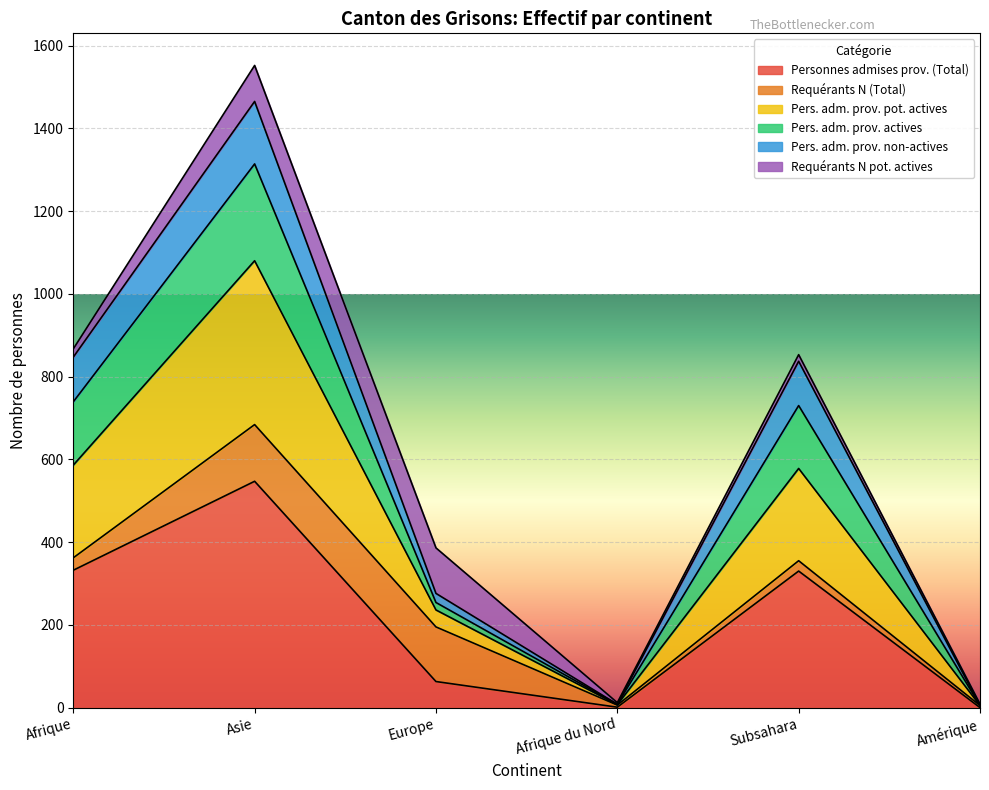

At which category does Pers. adm. prov. actives reach its first local valley?

Afrique du Nord